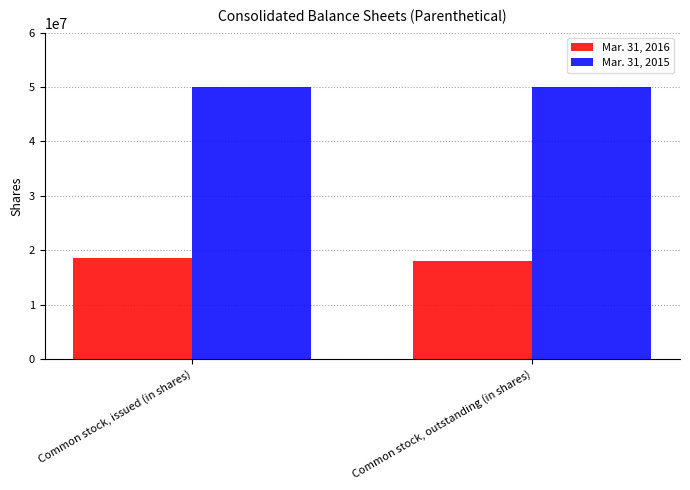

Are the bars horizontal?

No